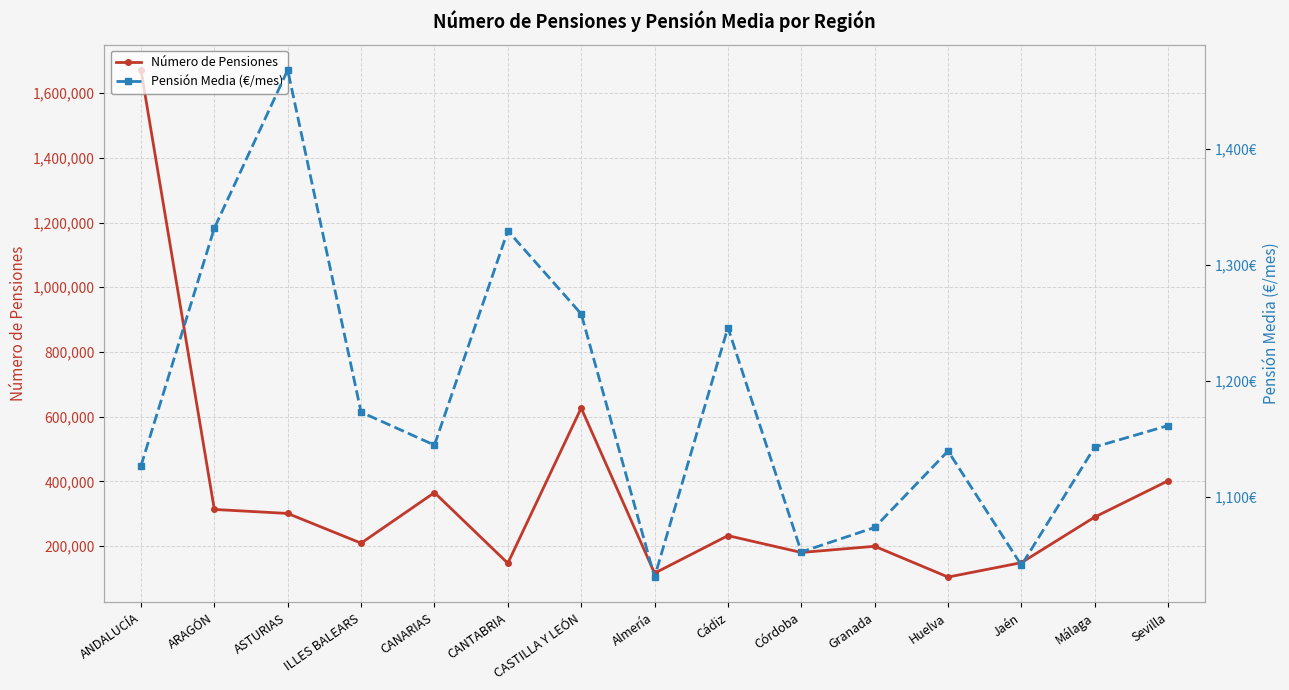

What is the total value across all series at Málaga?

290900.0